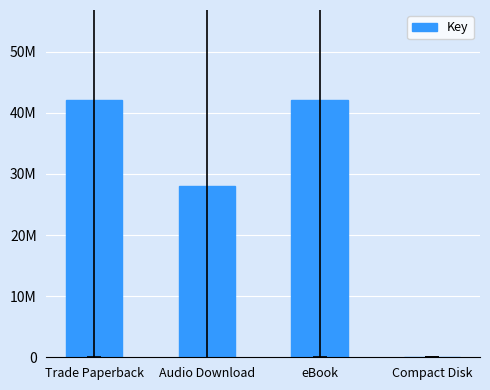

Are the bars horizontal?

No